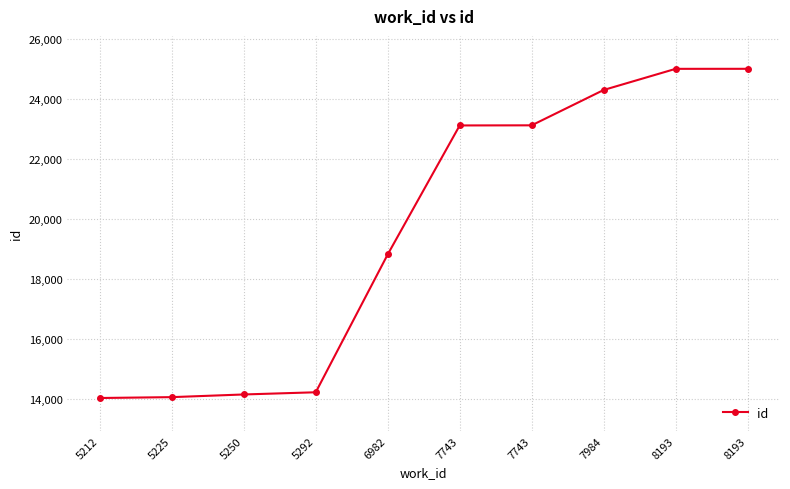

Does the chart have visible grid lines?

Yes